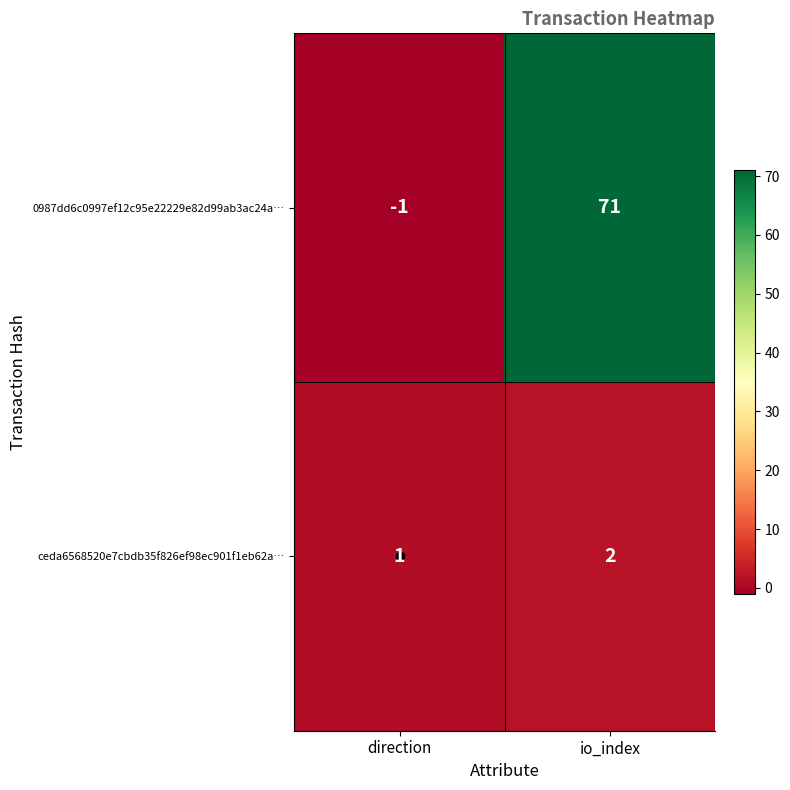

What is the sum of all 0987dd6c0997ef12c95e22229e82d99ab3ac24a… values?

70